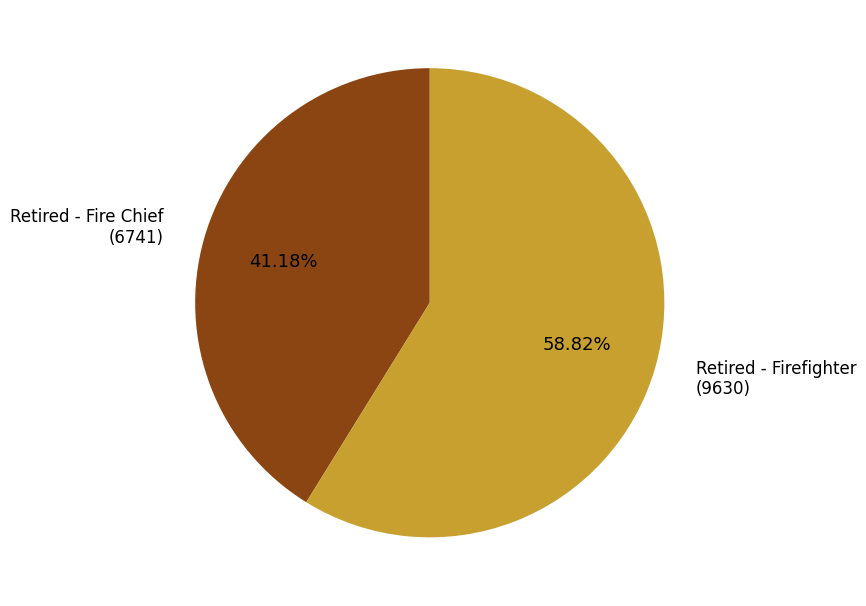

To the nearest percent, what is the combined percentage of Retired - Firefighter and Retired - Fire Chief?

100%